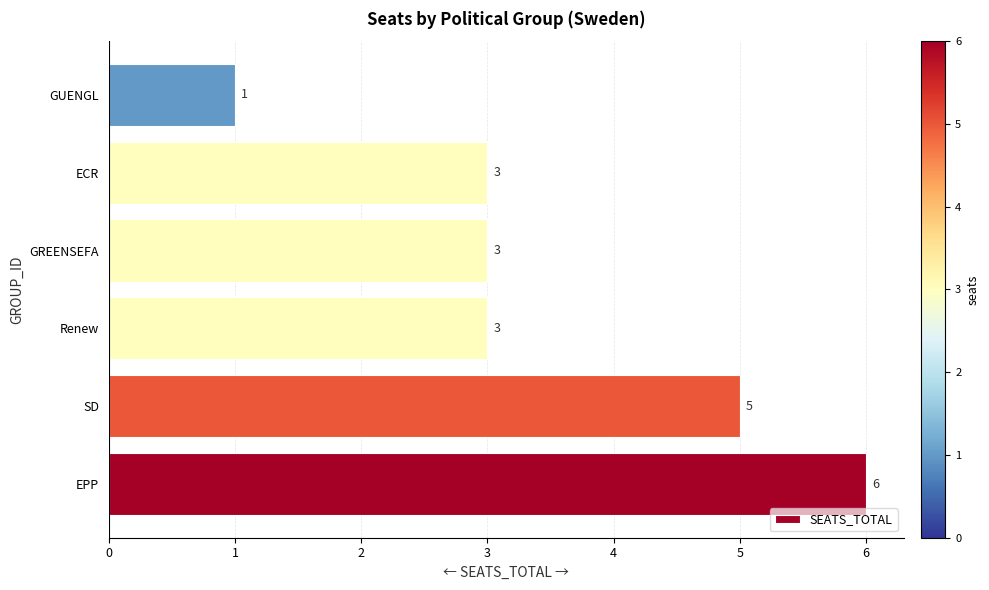

What is the difference between the maximum and minimum values?

5